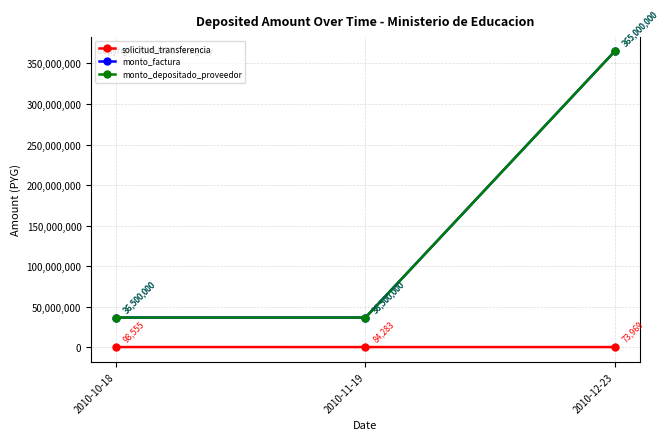

Does the chart have visible grid lines?

Yes